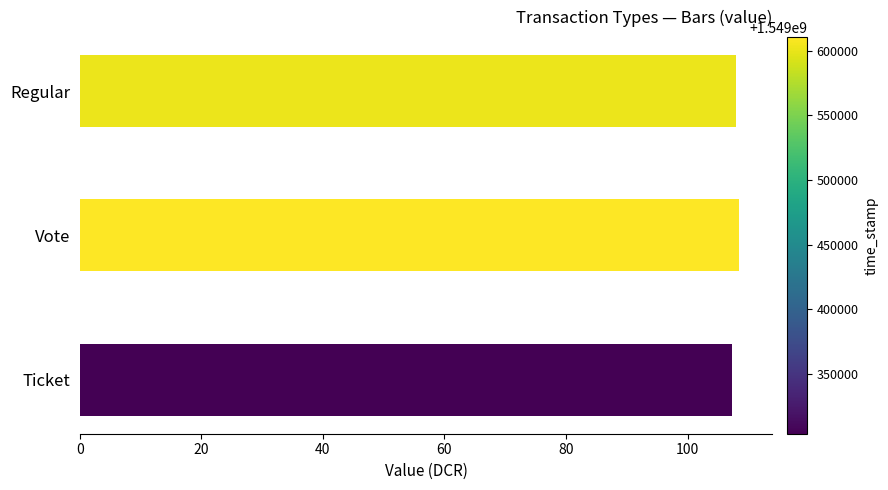

What is the greatest value displayed?

108.5